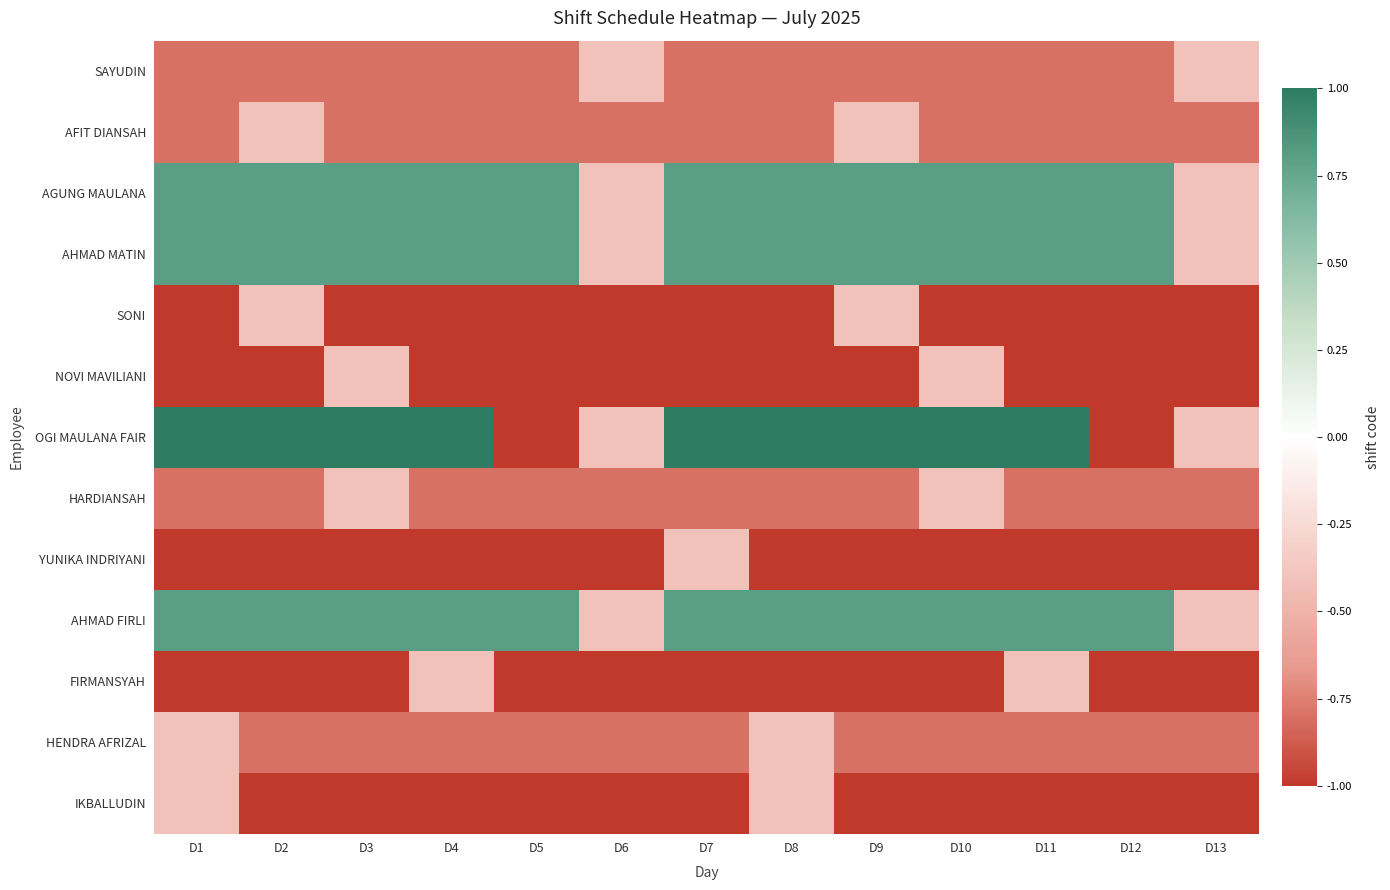

Reading left to right, list all the values displayed in this chart.

SAYUDIN: D1=-0.8	D2=-0.8	D3=-0.8	D4=-0.8	D5=-0.8	D6=-0.4	D7=-0.8	D8=-0.8	D9=-0.8	D10=-0.8	D11=-0.8	D12=-0.8	D13=-0.4
AFIT DIANSAH: D1=-0.8	D2=-0.4	D3=-0.8	D4=-0.8	D5=-0.8	D6=-0.8	D7=-0.8	D8=-0.8	D9=-0.4	D10=-0.8	D11=-0.8	D12=-0.8	D13=-0.8
AGUNG MAULANA: D1=0.8	D2=0.8	D3=0.8	D4=0.8	D5=0.8	D6=-0.4	D7=0.8	D8=0.8	D9=0.8	D10=0.8	D11=0.8	D12=0.8	D13=-0.4
AHMAD MATIN: D1=0.8	D2=0.8	D3=0.8	D4=0.8	D5=0.8	D6=-0.4	D7=0.8	D8=0.8	D9=0.8	D10=0.8	D11=0.8	D12=0.8	D13=-0.4
SONI: D1=-1.0	D2=-0.4	D3=-1.0	D4=-1.0	D5=-1.0	D6=-1.0	D7=-1.0	D8=-1.0	D9=-0.4	D10=-1.0	D11=-1.0	D12=-1.0	D13=-1.0
NOVI MAVILIANI: D1=-1.0	D2=-1.0	D3=-0.4	D4=-1.0	D5=-1.0	D6=-1.0	D7=-1.0	D8=-1.0	D9=-1.0	D10=-0.4	D11=-1.0	D12=-1.0	D13=-1.0
OGI MAULANA FAIR: D1=1.0	D2=1.0	D3=1.0	D4=1.0	D5=-1.0	D6=-0.4	D7=1.0	D8=1.0	D9=1.0	D10=1.0	D11=1.0	D12=-1.0	D13=-0.4
HARDIANSAH: D1=-0.8	D2=-0.8	D3=-0.4	D4=-0.8	D5=-0.8	D6=-0.8	D7=-0.8	D8=-0.8	D9=-0.8	D10=-0.4	D11=-0.8	D12=-0.8	D13=-0.8
YUNIKA INDRIYANI: D1=-1.0	D2=-1.0	D3=-1.0	D4=-1.0	D5=-1.0	D6=-1.0	D7=-0.4	D8=-1.0	D9=-1.0	D10=-1.0	D11=-1.0	D12=-1.0	D13=-1.0
AHMAD FIRLI: D1=0.8	D2=0.8	D3=0.8	D4=0.8	D5=0.8	D6=-0.4	D7=0.8	D8=0.8	D9=0.8	D10=0.8	D11=0.8	D12=0.8	D13=-0.4
FIRMANSYAH: D1=-1.0	D2=-1.0	D3=-1.0	D4=-0.4	D5=-1.0	D6=-1.0	D7=-1.0	D8=-1.0	D9=-1.0	D10=-1.0	D11=-0.4	D12=-1.0	D13=-1.0
HENDRA AFRIZAL: D1=-0.4	D2=-0.8	D3=-0.8	D4=-0.8	D5=-0.8	D6=-0.8	D7=-0.8	D8=-0.4	D9=-0.8	D10=-0.8	D11=-0.8	D12=-0.8	D13=-0.8
IKBALLUDIN: D1=-0.4	D2=-1.0	D3=-1.0	D4=-1.0	D5=-1.0	D6=-1.0	D7=-1.0	D8=-0.4	D9=-1.0	D10=-1.0	D11=-1.0	D12=-1.0	D13=-1.0